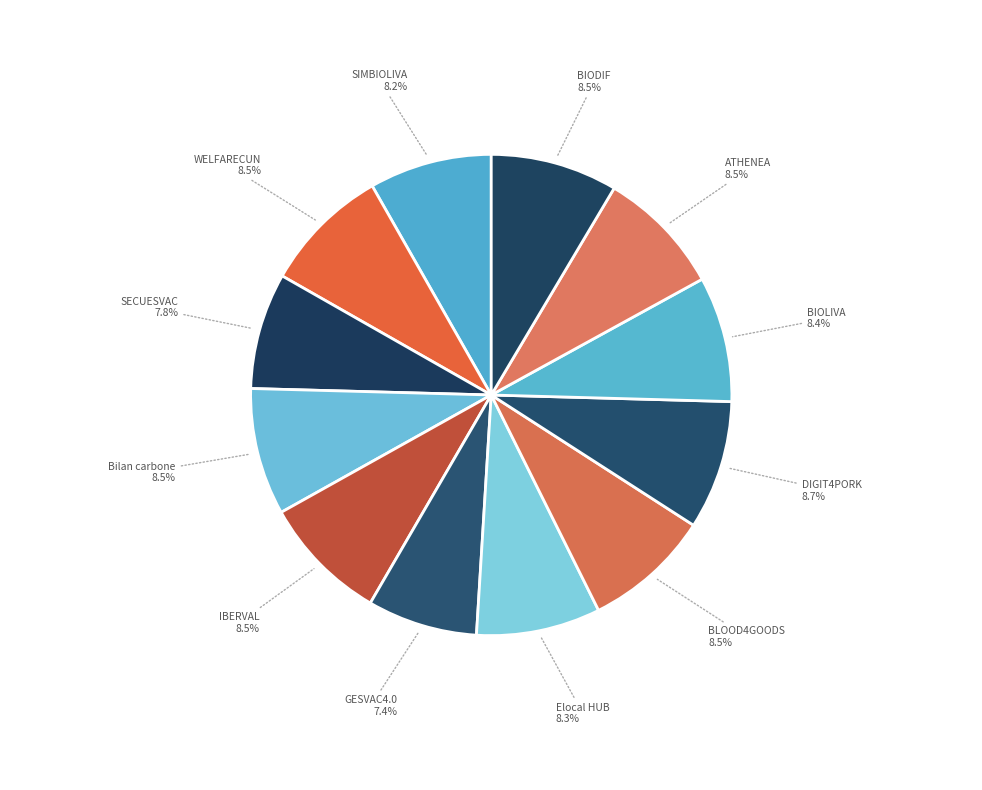

Is there a majority slice in this chart?

No